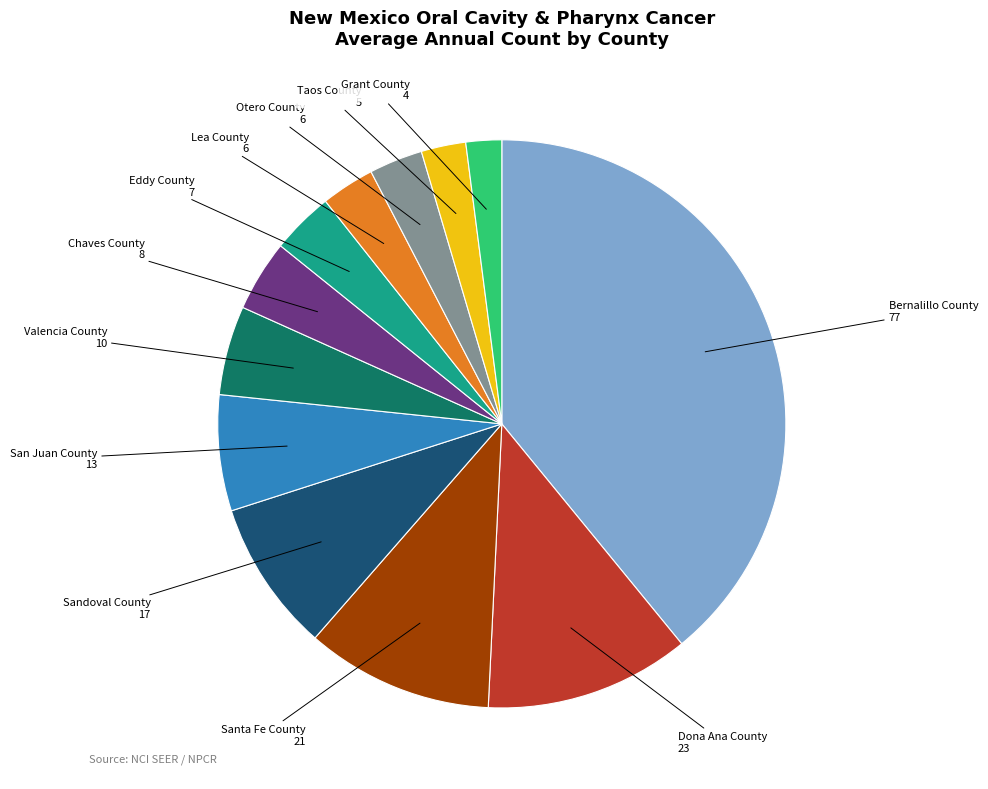

Is there a majority slice in this chart?

No